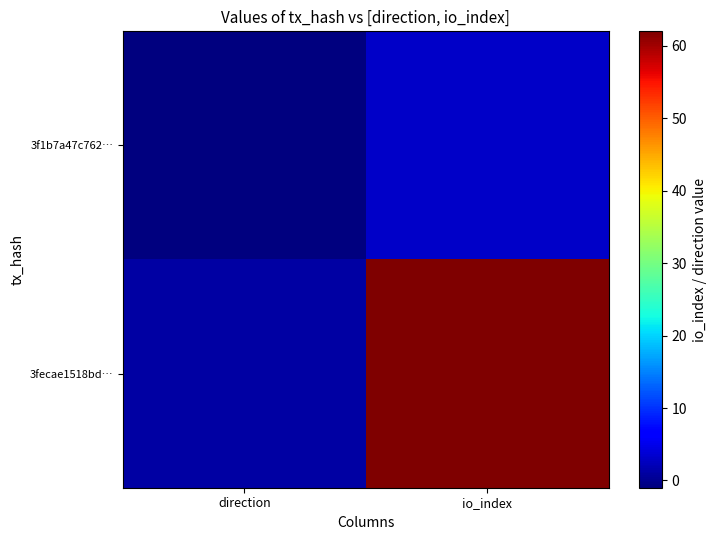

Which series has the largest total across all categories?

3fecae1518bd…